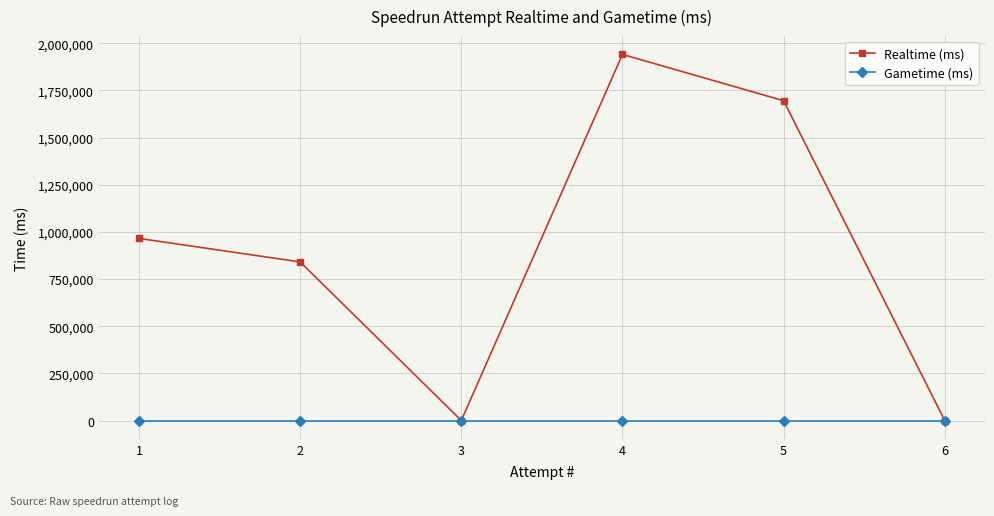

Reading left to right, transcribe all the data shown in this chart.

Realtime (ms): 6=0	5=1695470	4=1940914	3=0	2=840584	1=965418
Gametime (ms): 6=0	5=0	4=0	3=0	2=0	1=0